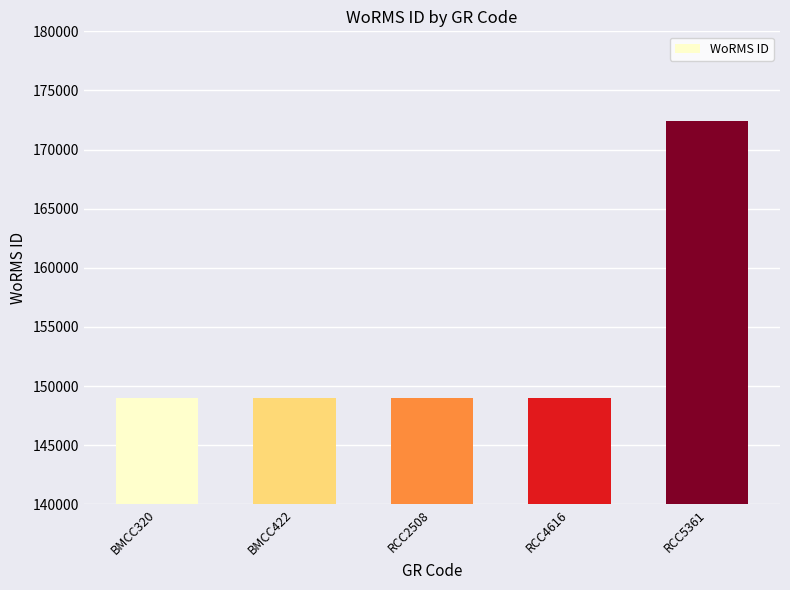

Count the number of values greater than 149028.

1